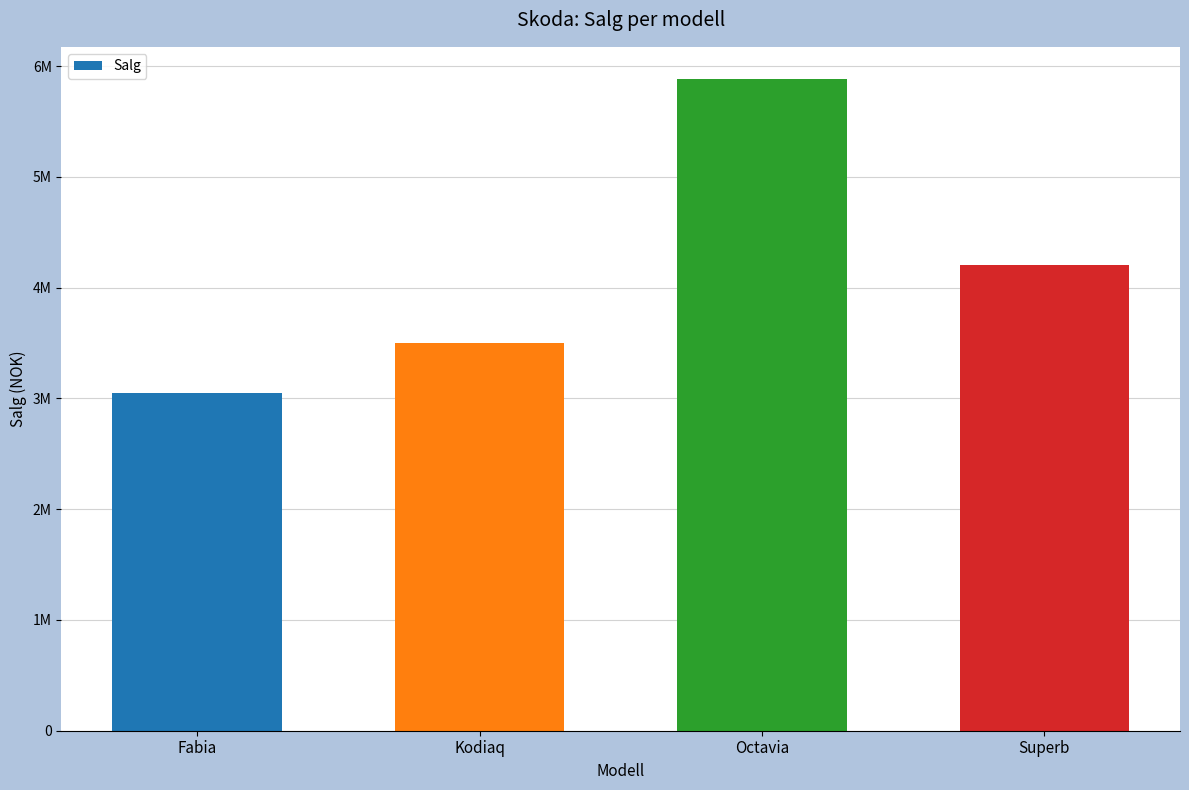

List the labels in order of value, largest first.

Octavia, Superb, Kodiaq, Fabia